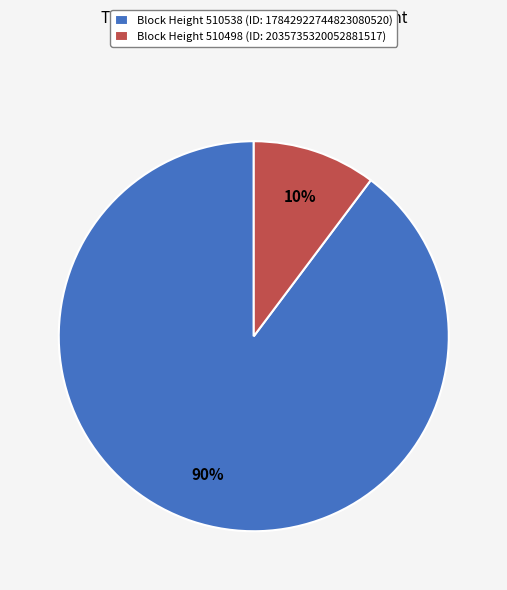

Rank the categories by value from lowest to highest.

Block Height 510498 (ID: 2035735320052881517), Block Height 510538 (ID: 17842922744823080520)